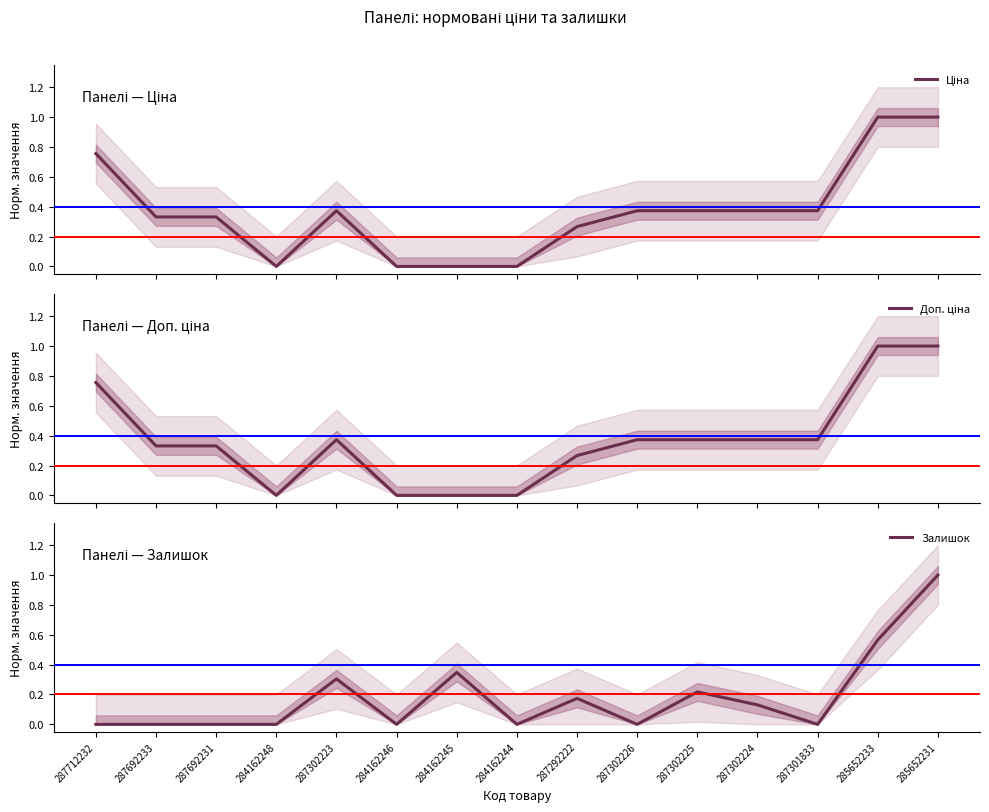

What is the average value of the Доп. ціна series?

0.4